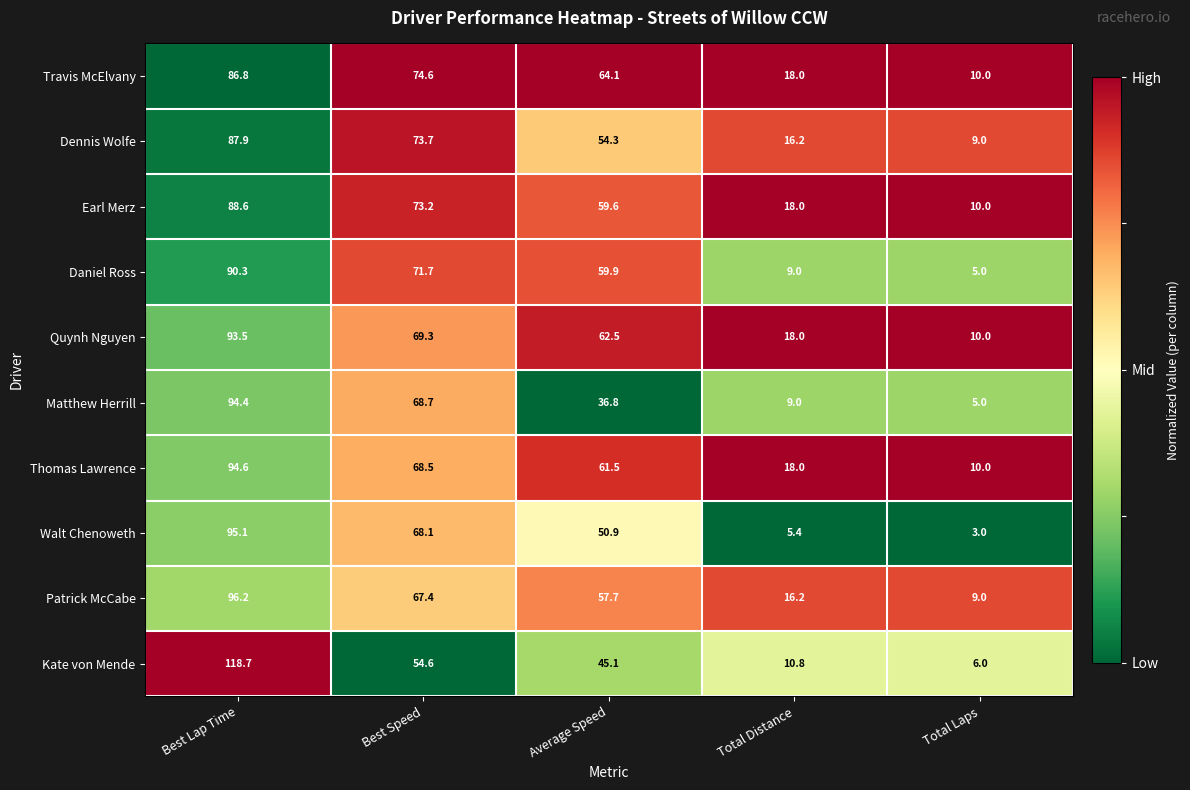

Rank the series by their maximum value, from highest to lowest.

Kate von Mende, Patrick McCabe, Walt Chenoweth, Thomas Lawrence, Matthew Herrill, Quynh Nguyen, Daniel Ross, Earl Merz, Dennis Wolfe, Travis McElvany